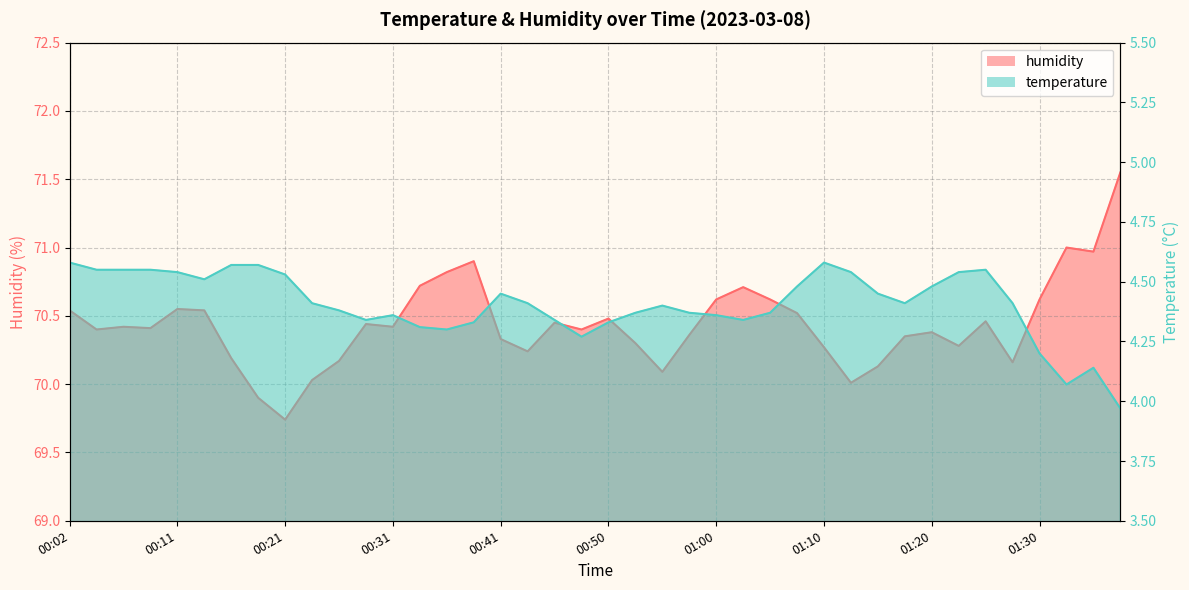

In temperature, how many points are lower than both neighbors (excluding endpoints)?

7